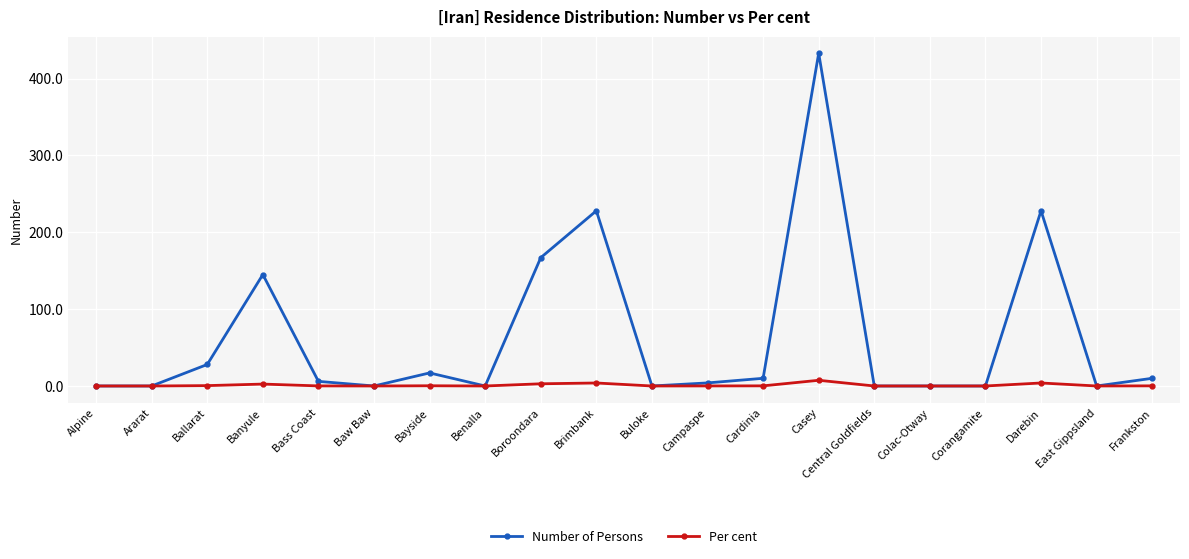

Is it true that Number of Persons equals 28.0 at Ballarat?

True